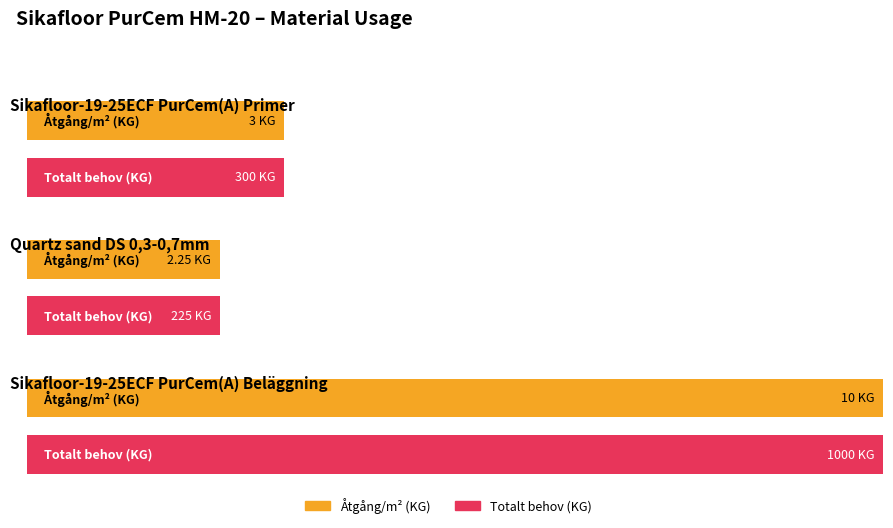

Does the chart contain any negative values?

No